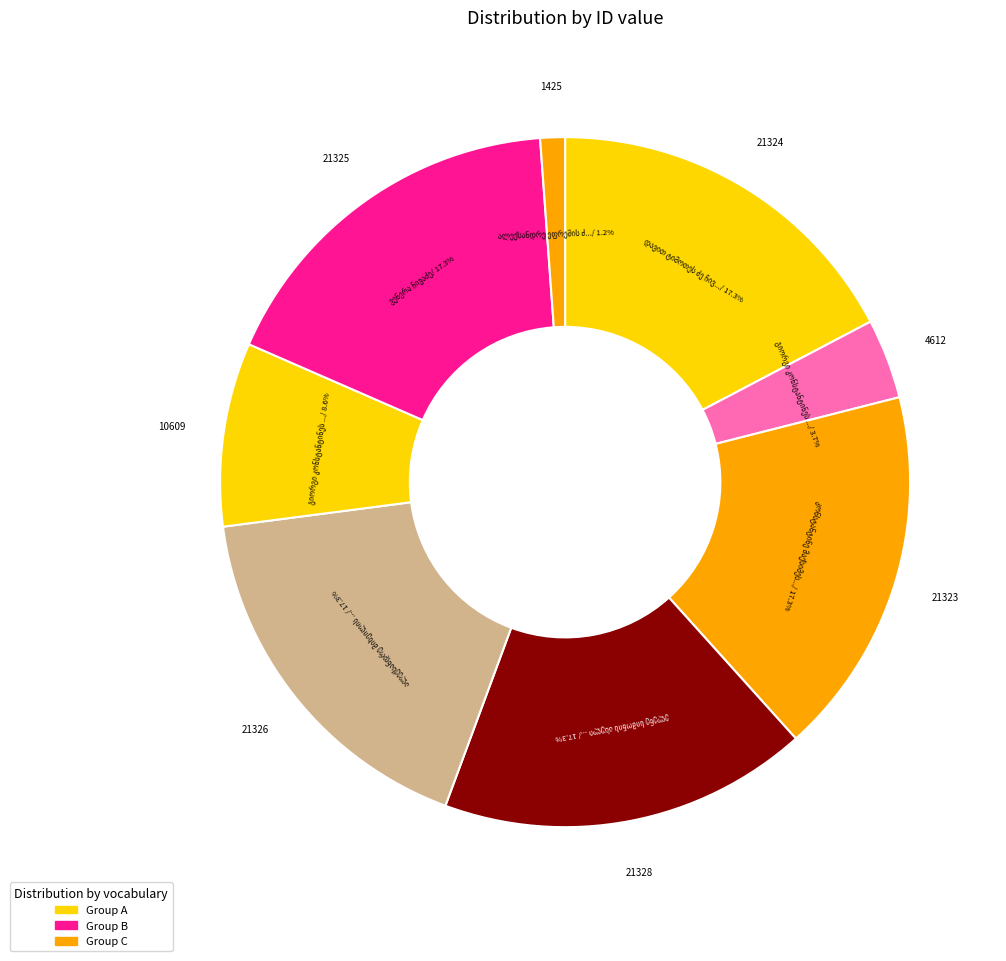

How many slices are in this pie chart?

8